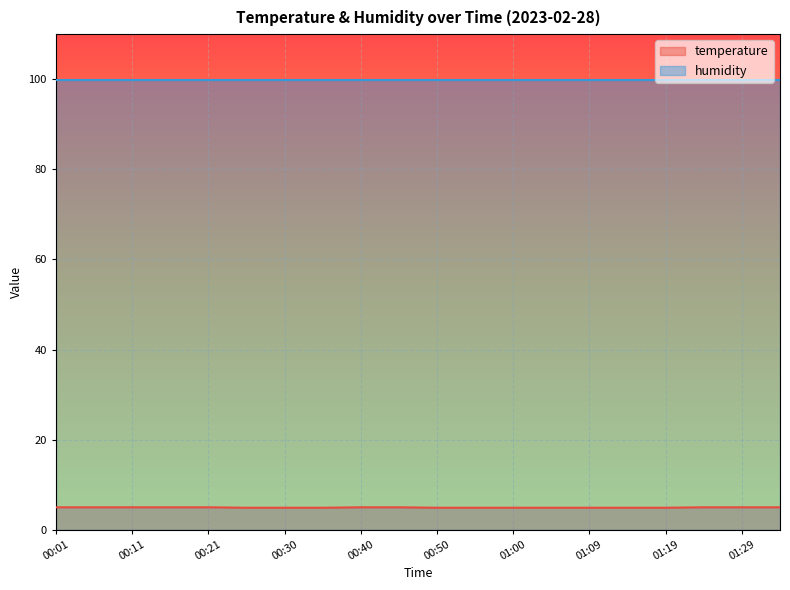

The temperature series shows 4.9 at 01:00. True or false?

True